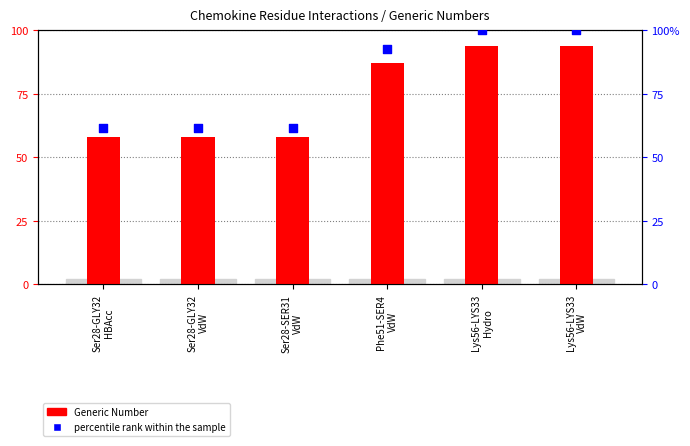

At which category is the sum across all series the highest?

Lys56-LYS33
Hydro